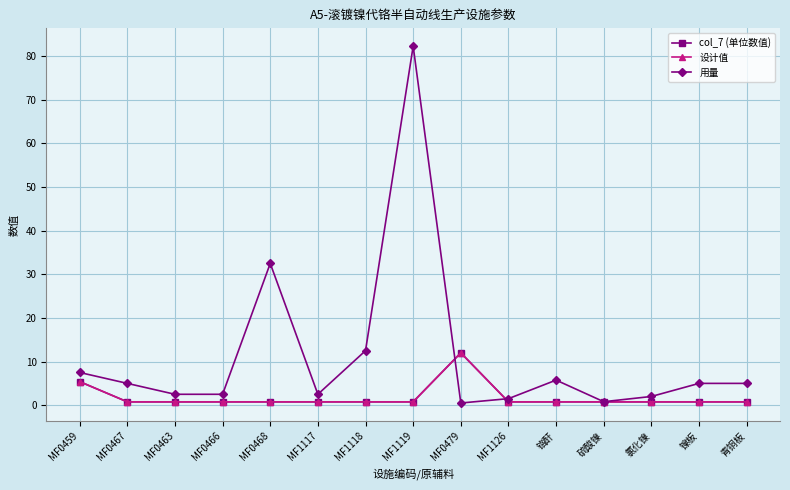

In col_7 (单位数值), how many points are higher than both neighbors (excluding endpoints)?

1